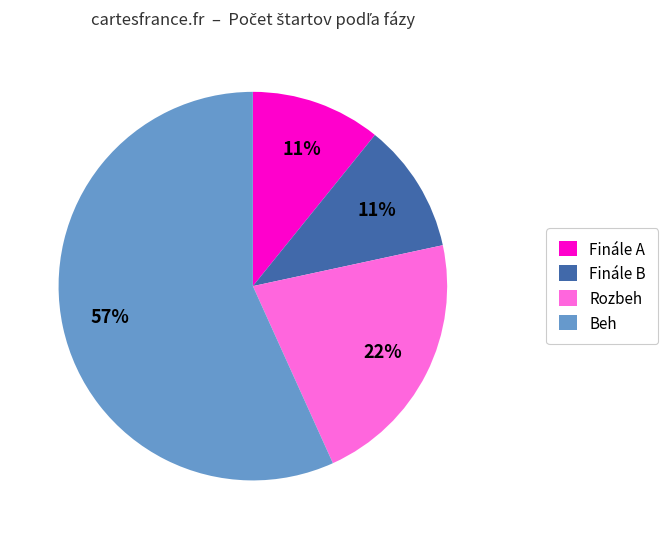

Which slice is the largest?

Beh